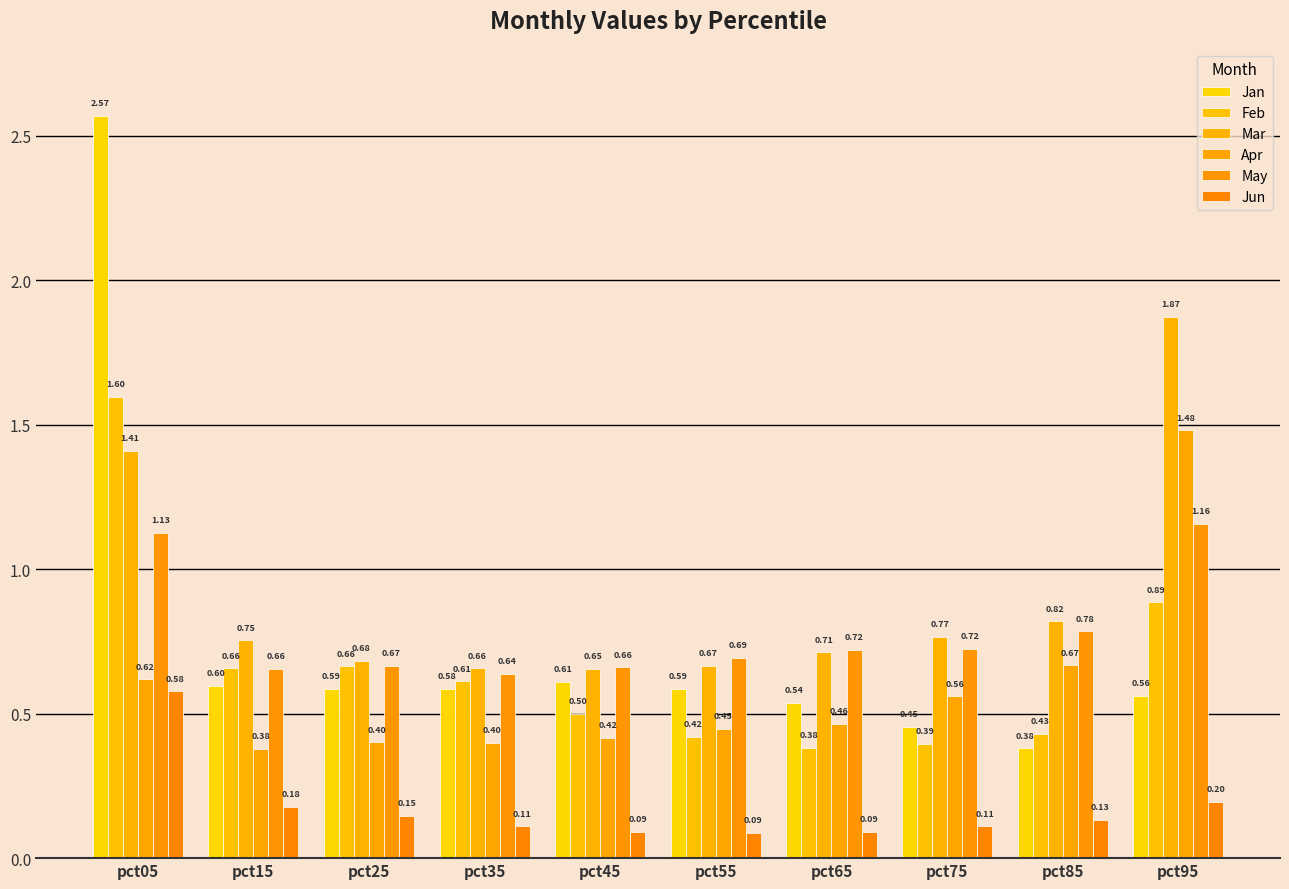

Reading left to right, transcribe all the data shown in this chart.

Jan: 2.6	0.6	0.6	0.6	0.6	0.6	0.5	0.5	0.4	0.6
Feb: 1.6	0.7	0.7	0.6	0.5	0.4	0.4	0.4	0.4	0.9
Mar: 1.4	0.8	0.7	0.7	0.7	0.7	0.7	0.8	0.8	1.9
Apr: 0.6	0.4	0.4	0.4	0.4	0.4	0.5	0.6	0.7	1.5
May: 1.1	0.7	0.7	0.6	0.7	0.7	0.7	0.7	0.8	1.2
Jun: 0.6	0.2	0.1	0.1	0.1	0.1	0.1	0.1	0.1	0.2